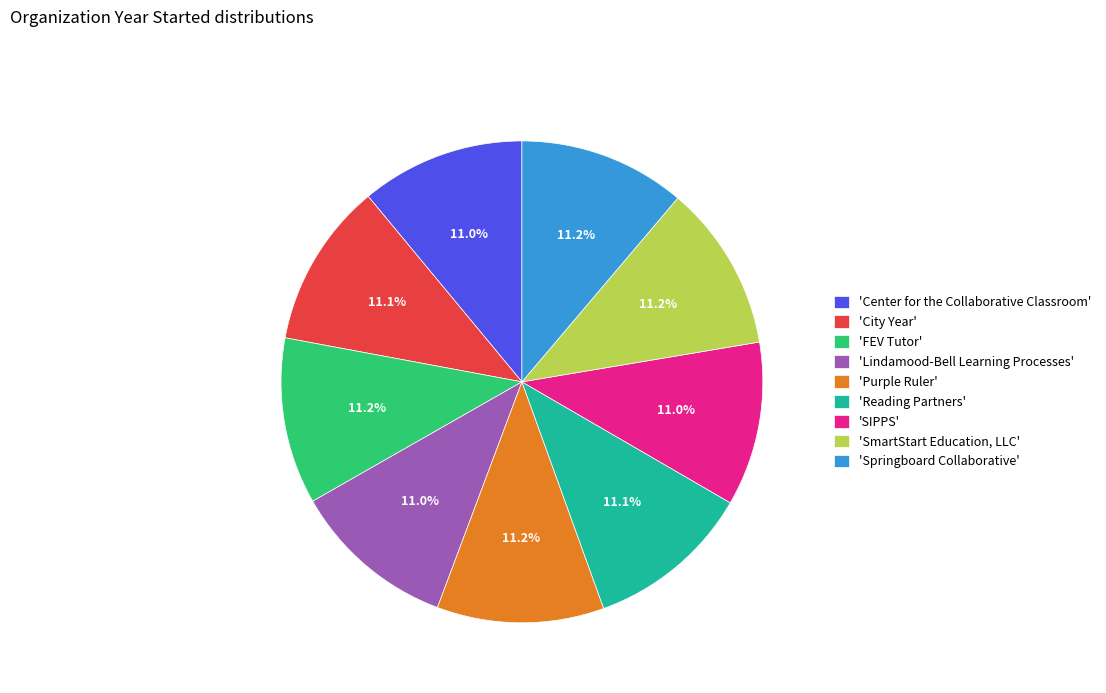

Is 'Center for the Collaborative Classroom' the majority of the pie?

No